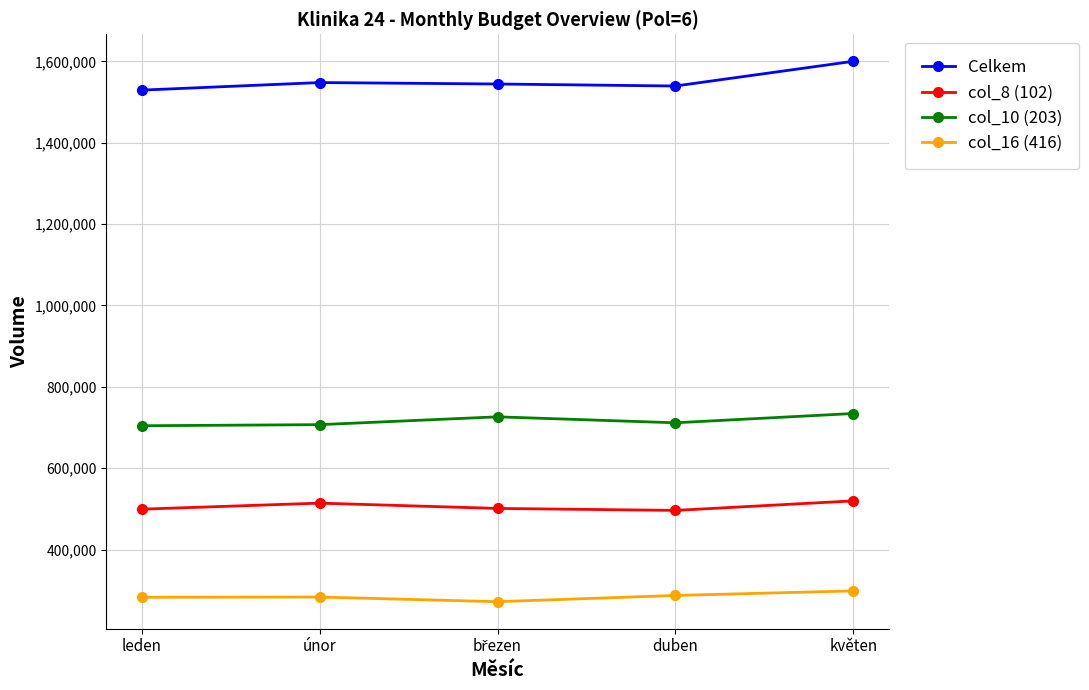

What is the value of the Celkem point at the 3rd from the left?

1544429